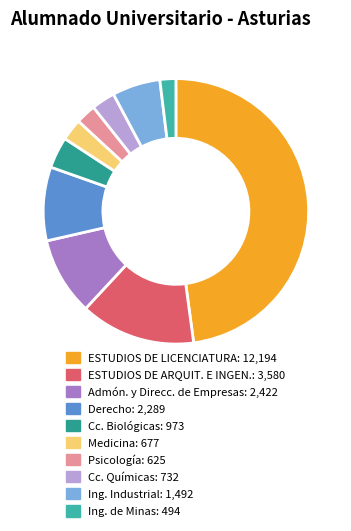

Which has a higher value, ESTUDIOS DE ARQUIT. E INGEN. or Cc. Biológicas?

ESTUDIOS DE ARQUIT. E INGEN.